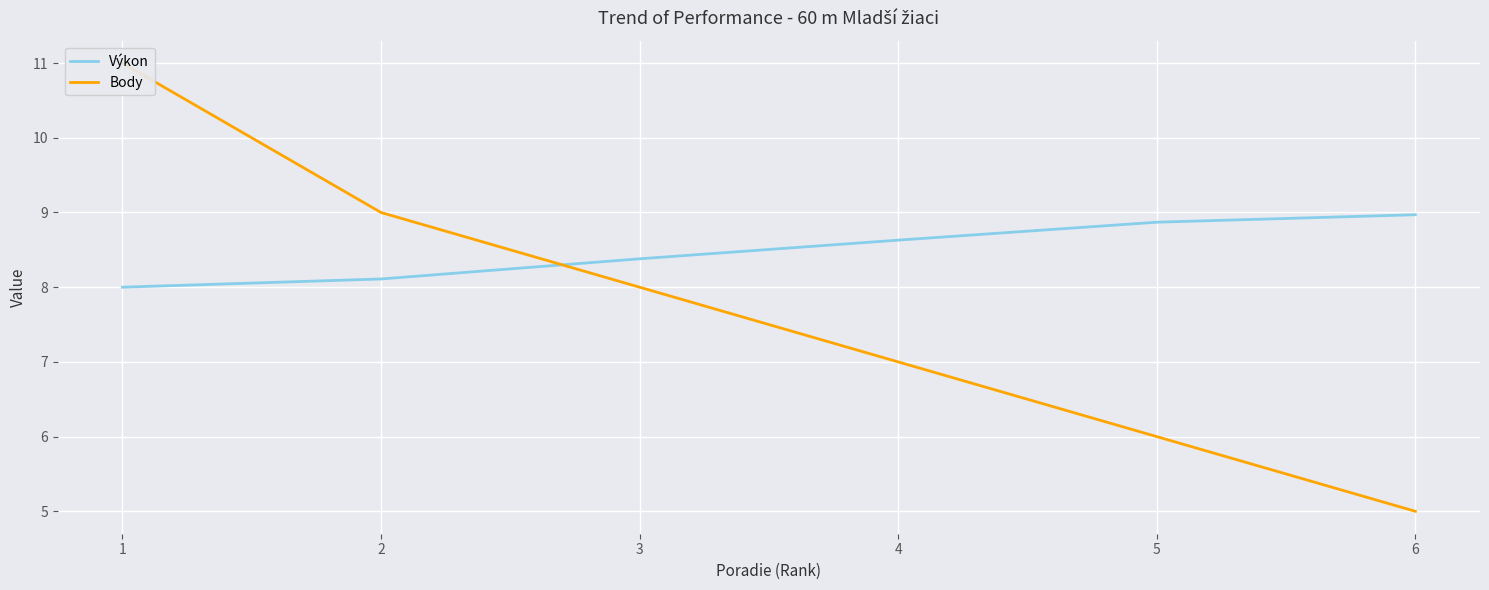

After their last crossing, which series has the higher values: Výkon or Body?

Výkon